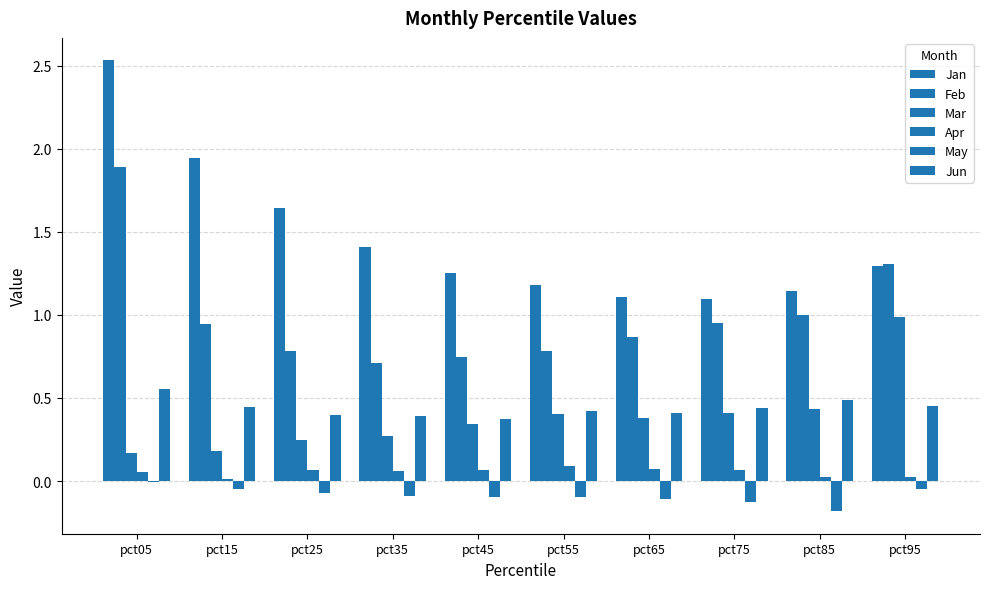

At which label is Apr closest to 0?

pct15